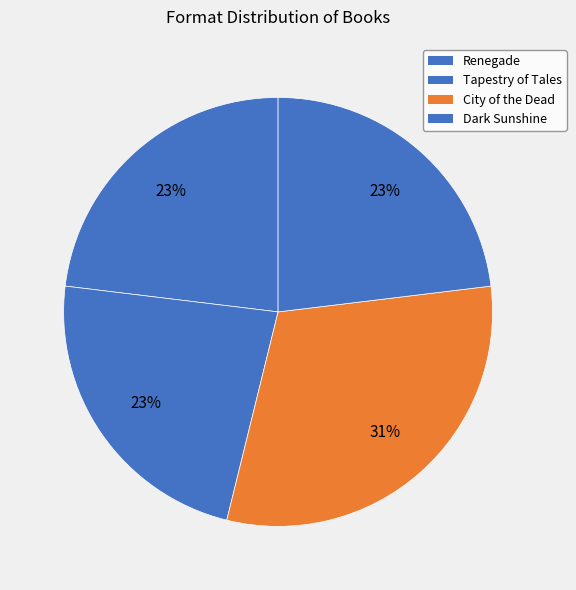

Between Dark Sunshine and Tapestry of Tales, which is larger?

Dark Sunshine